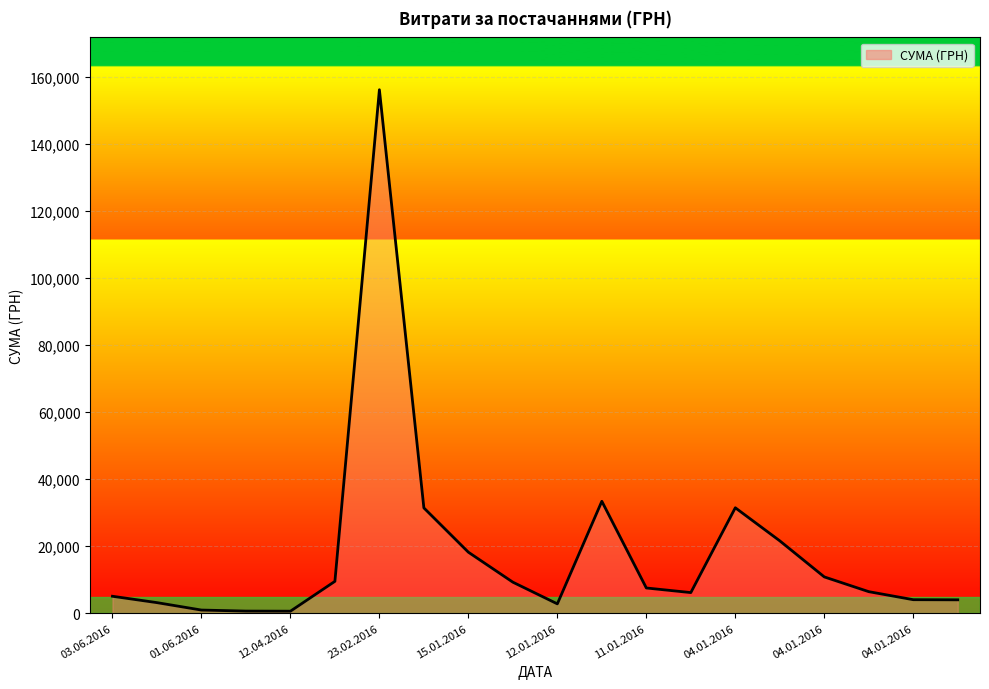

What is the greatest value displayed?

156226.4